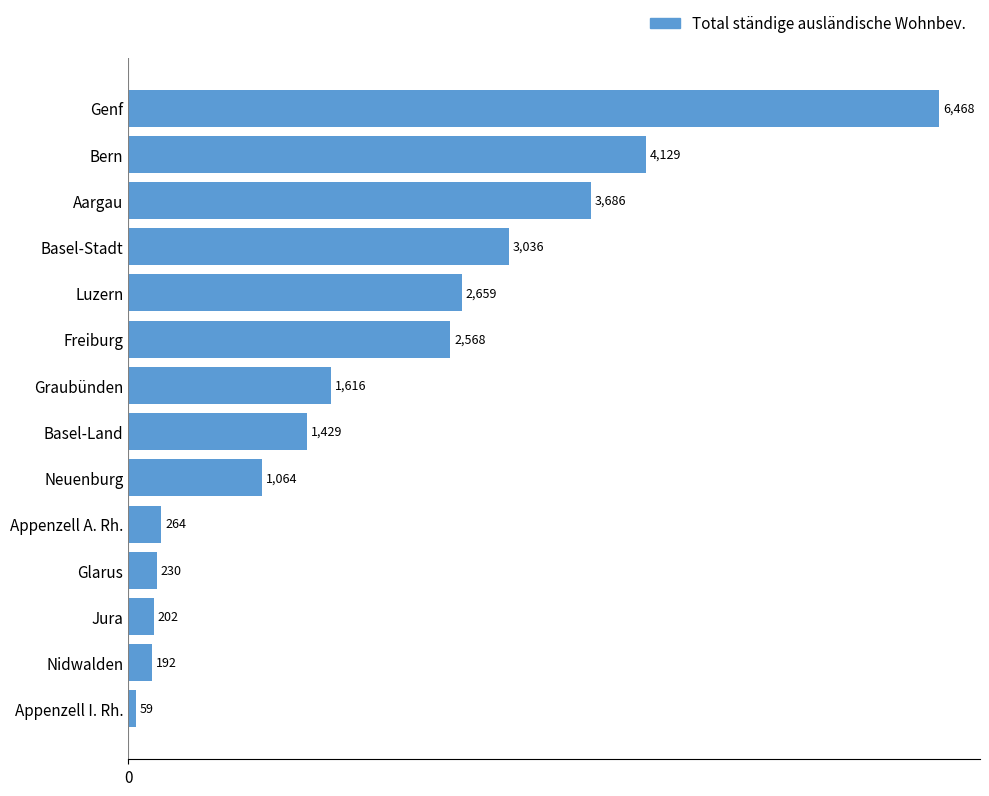

What is the average value?

1972